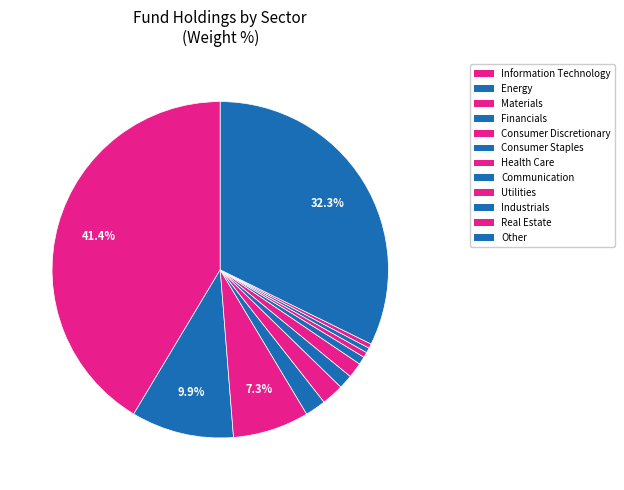

True or false: Other accounts for 37% of the total.

False